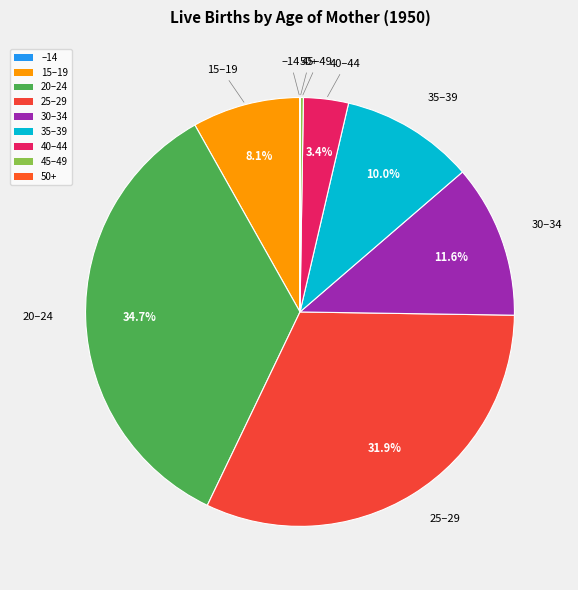

Which slice is the largest?

20–24